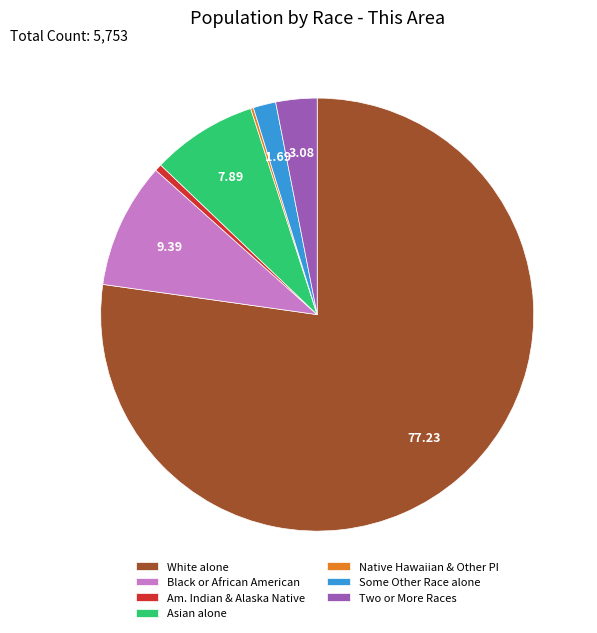

Is the sum of Some Other Race alone and Asian alone greater than half?

No